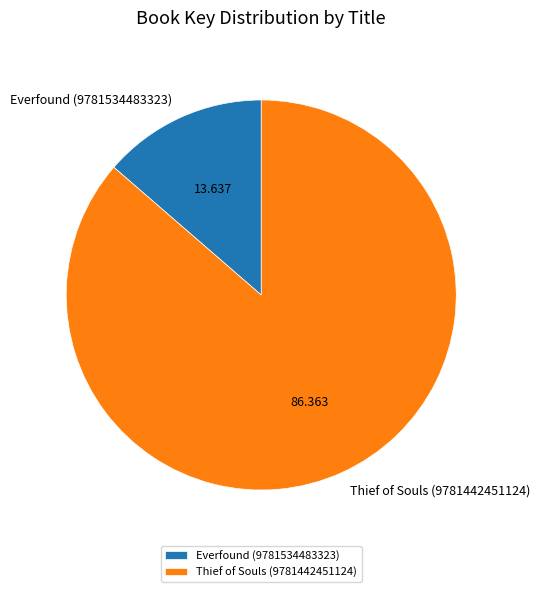

Do Everfound (9781534483323) and Thief of Souls (9781442451124) together represent more than half of the pie?

Yes